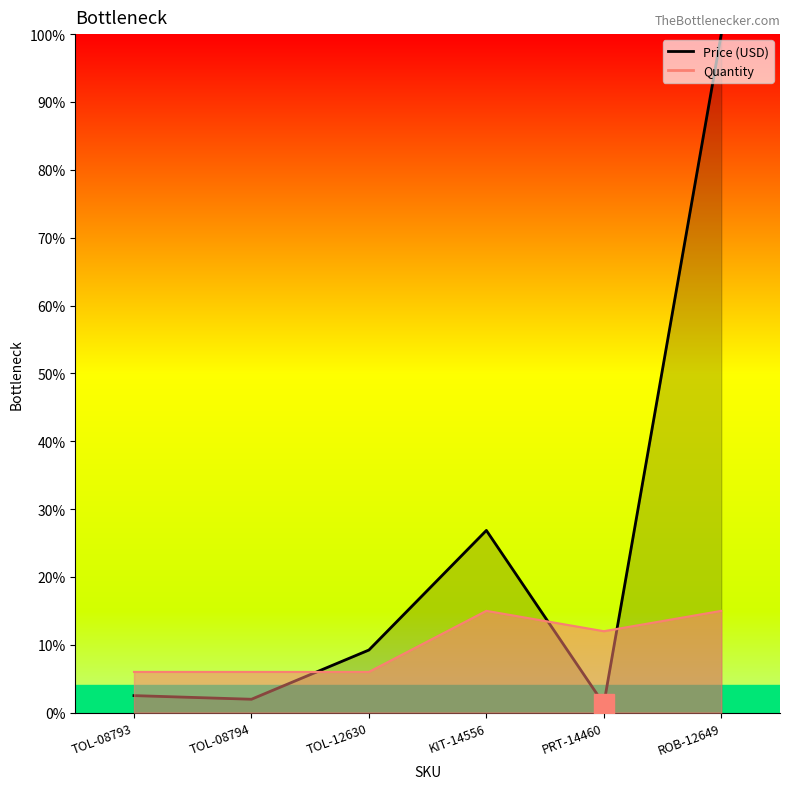

What is the approximate value of Price (USD) at ROB-12649?

1.0